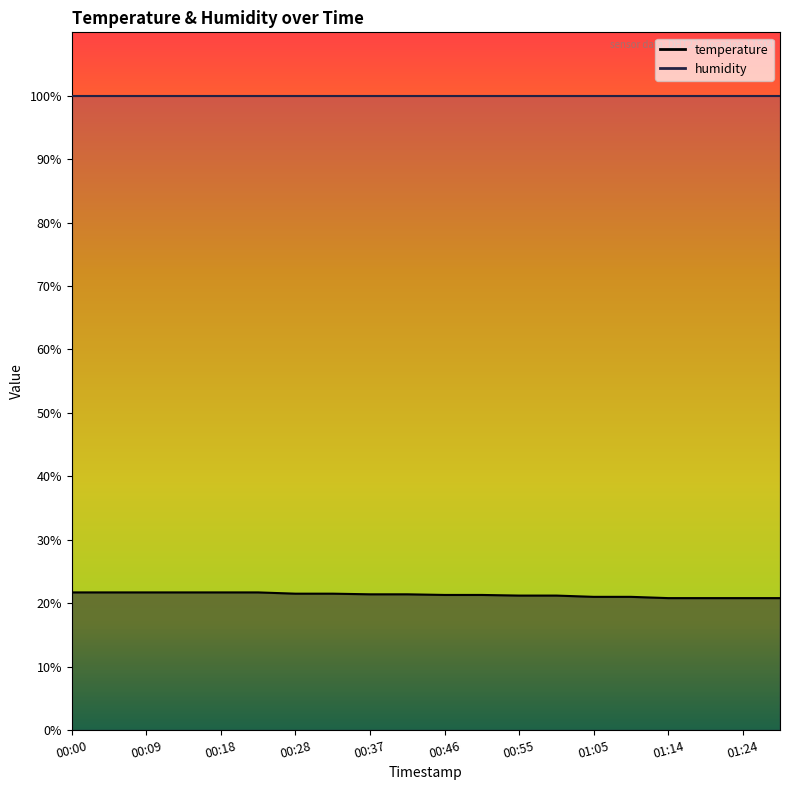

Is it true that the value at 00:55 is 12.6?

False